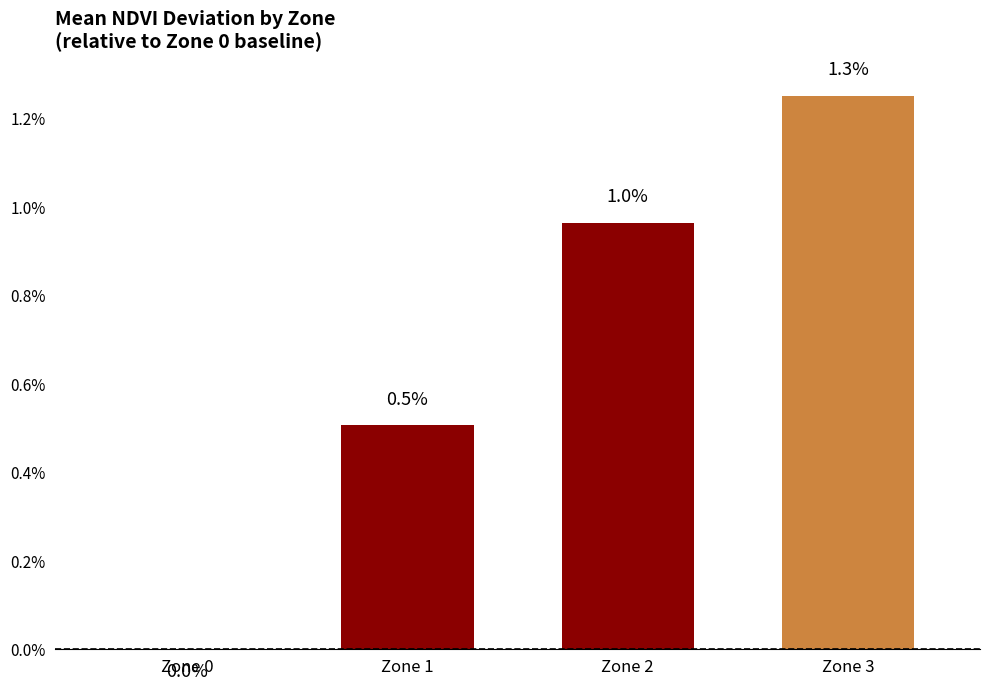

Is it true that the value at Zone 2 is 0.0?

False